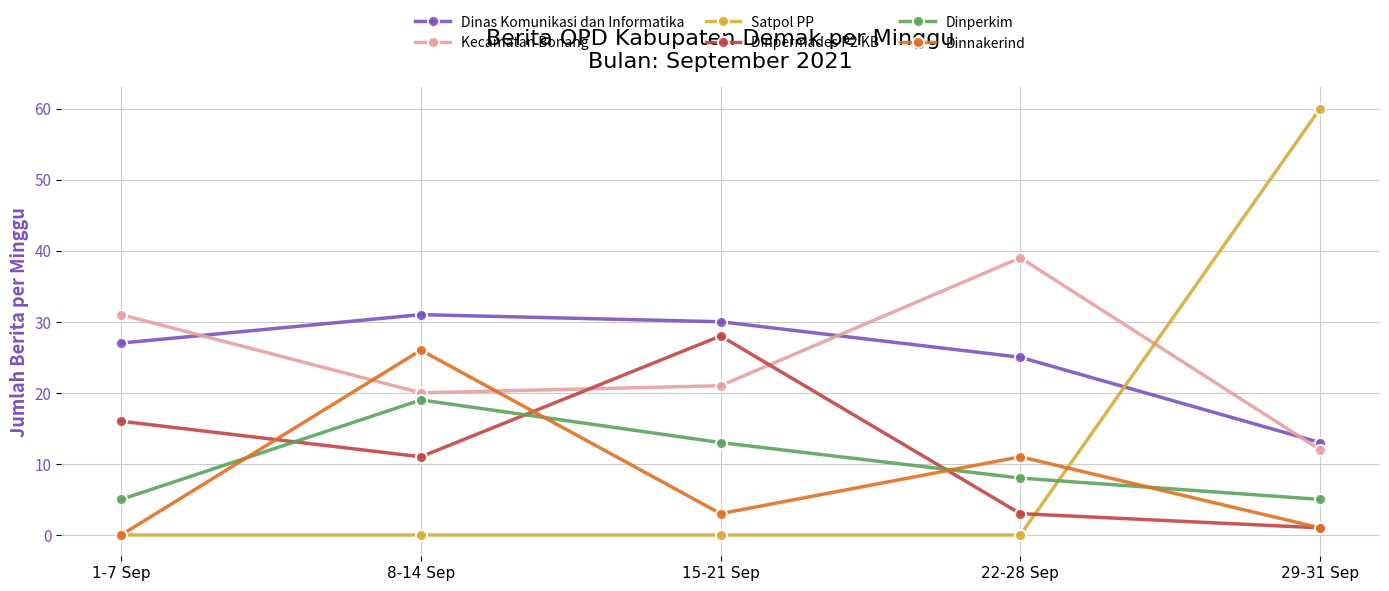

Reading left to right, extract all data points from this chart.

Dinas Komunikasi dan Informatika: 1-7 Sep=27	8-14 Sep=31	15-21 Sep=30	22-28 Sep=25	29-31 Sep=13
Kecamatan Bonang: 1-7 Sep=31	8-14 Sep=20	15-21 Sep=21	22-28 Sep=39	29-31 Sep=12
Satpol PP: 1-7 Sep=0	8-14 Sep=0	15-21 Sep=0	22-28 Sep=0	29-31 Sep=60
Dinpermades P2 KB: 1-7 Sep=16	8-14 Sep=11	15-21 Sep=28	22-28 Sep=3	29-31 Sep=1
Dinperkim: 1-7 Sep=5	8-14 Sep=19	15-21 Sep=13	22-28 Sep=8	29-31 Sep=5
Dinnakerind: 1-7 Sep=0	8-14 Sep=26	15-21 Sep=3	22-28 Sep=11	29-31 Sep=1